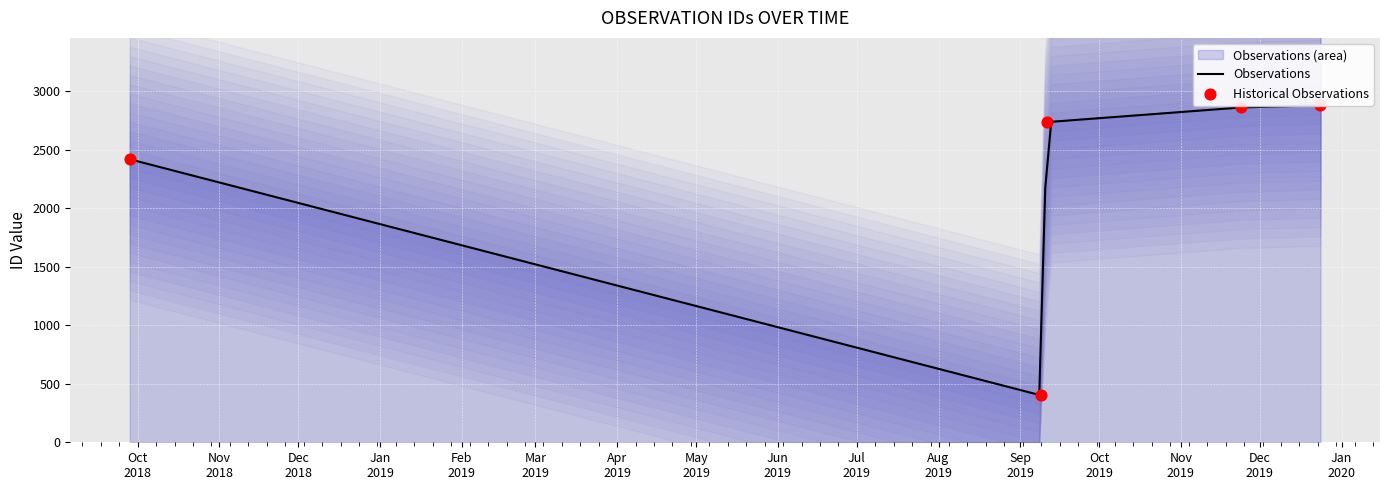

Approximately how many times larger is the value at 2018-09-28 compared to 2019-09-11?

0.9